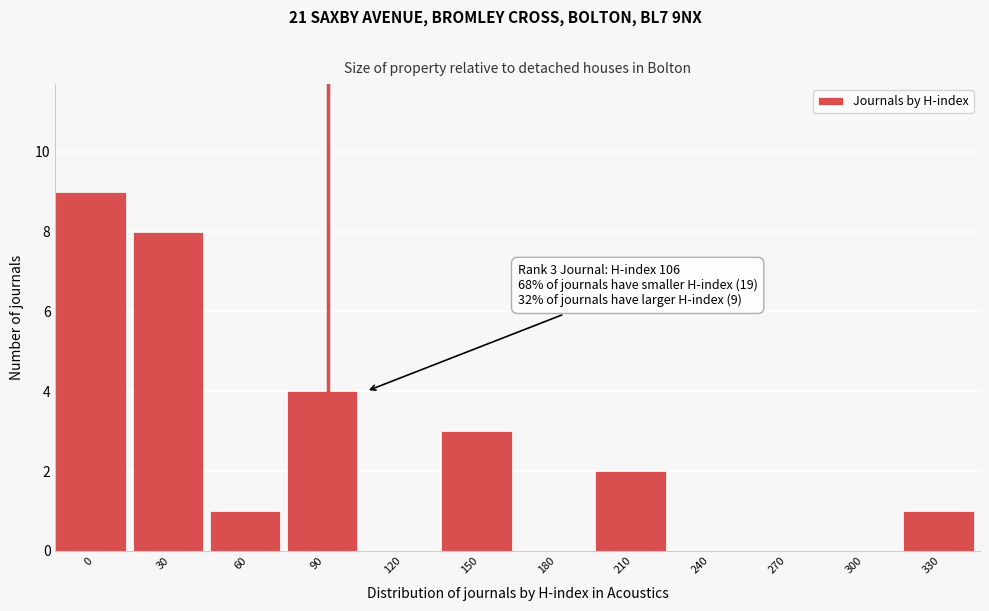

Reading right to left, extract all data points from this chart.

330=1	300=0	270=0	240=0	210=2	180=0	150=3	120=0	90=4	60=1	30=8	0=9